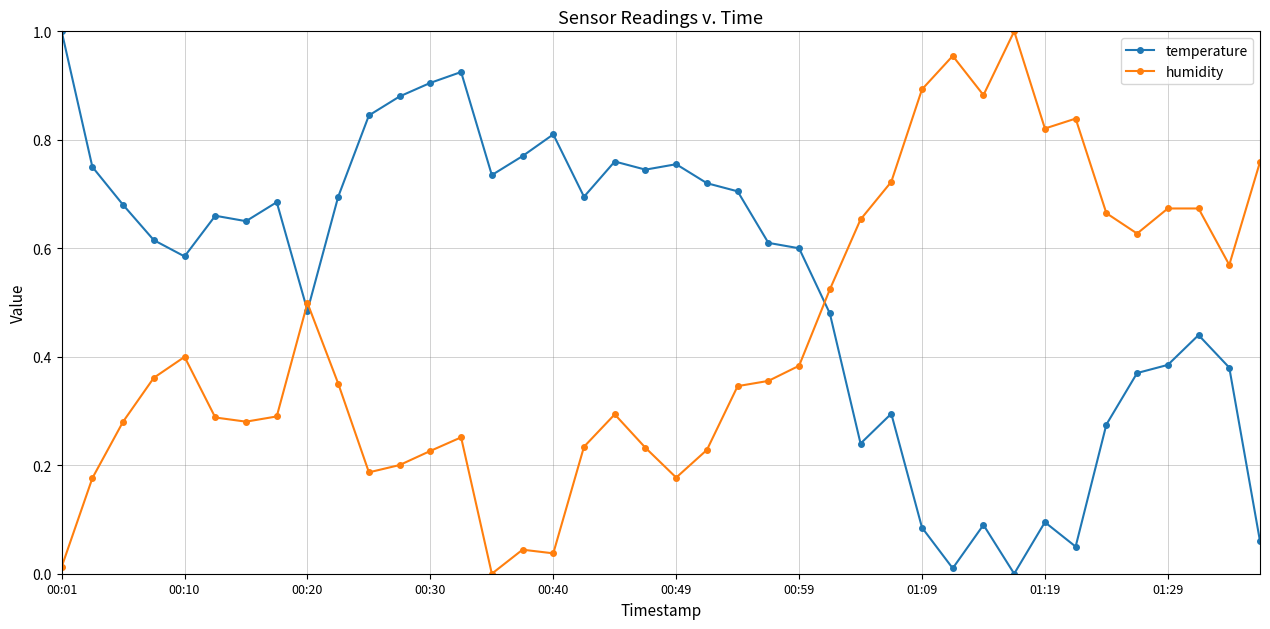

How many values in the humidity series exceed 0?

39